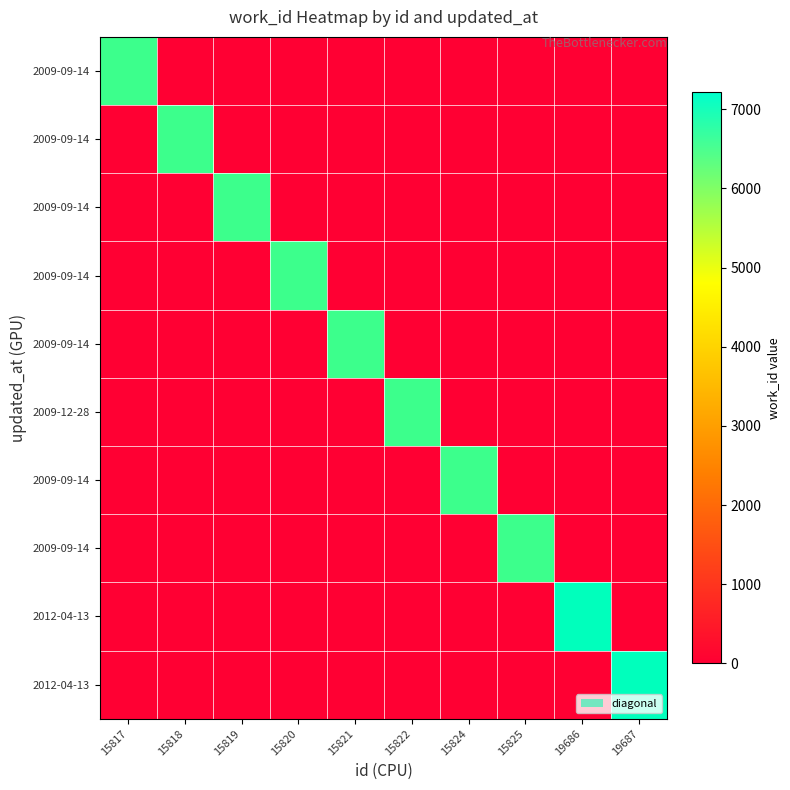

What is the maximum value shown in the chart?

7215